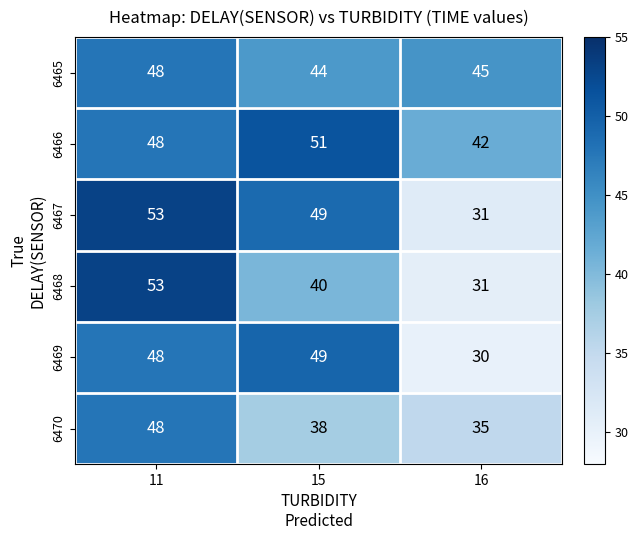

List the labels in order of 6466 value, largest first.

15, 11, 16